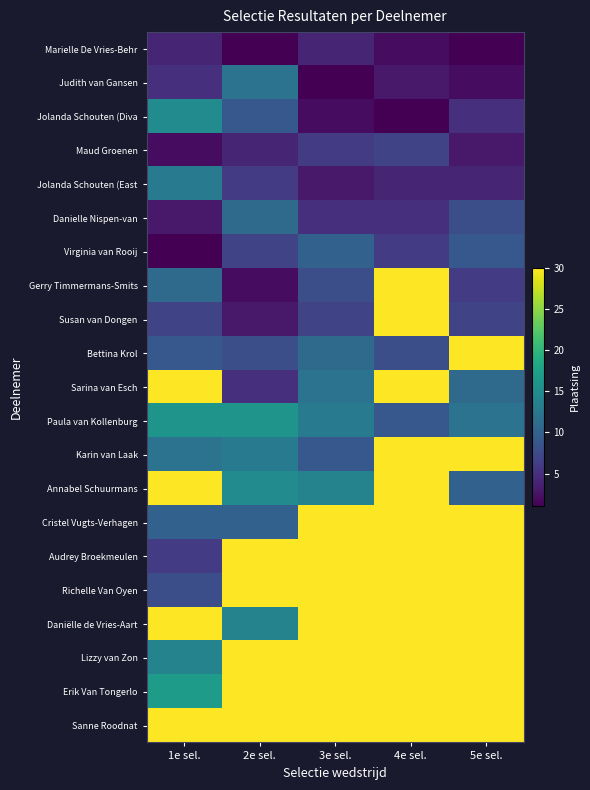

What is the smallest value displayed?

1